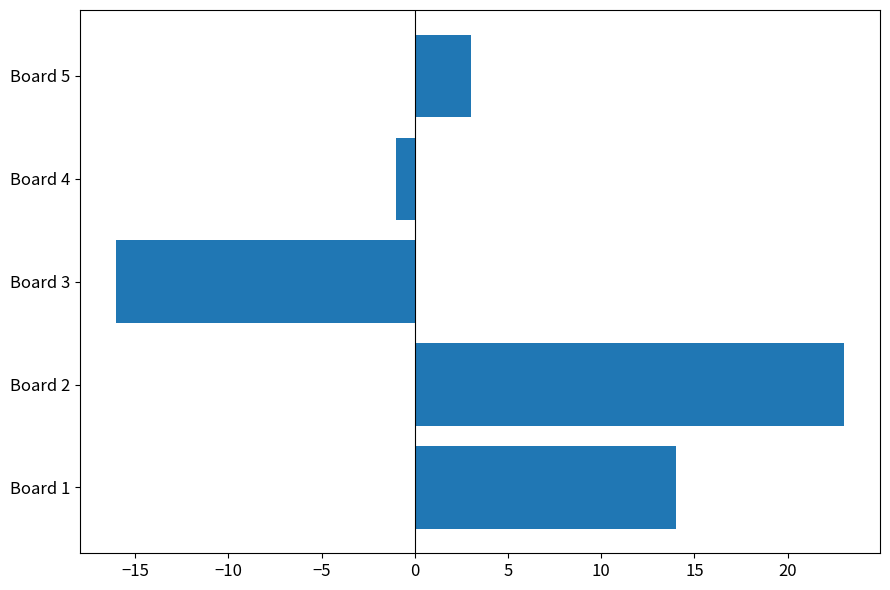

How many bars are there in total?

5